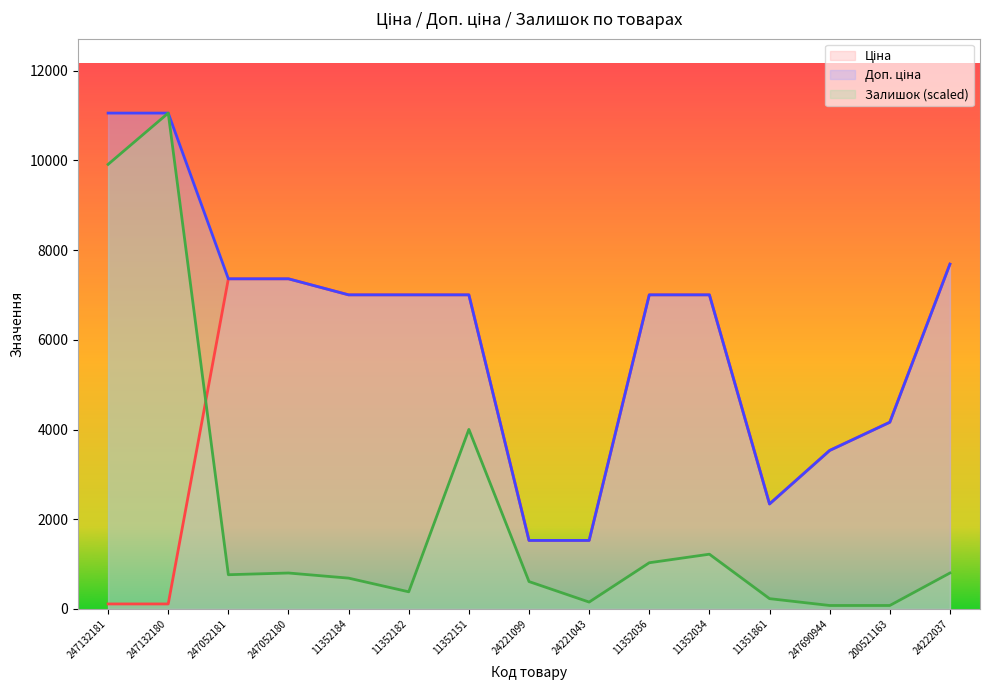

What is the maximum value for Залишок?

11055.0